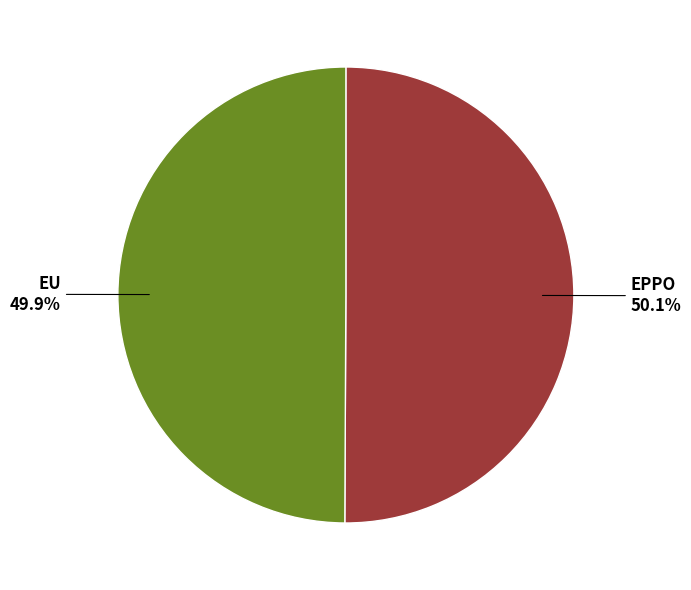

Is there a majority slice in this chart?

Yes